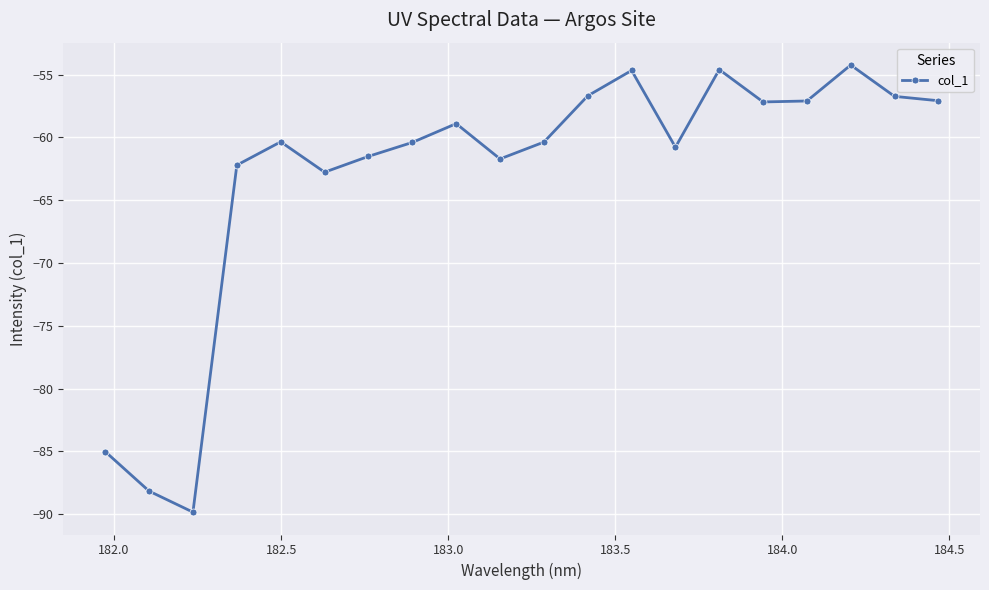

What is the minimum value shown in the chart?

-89.8